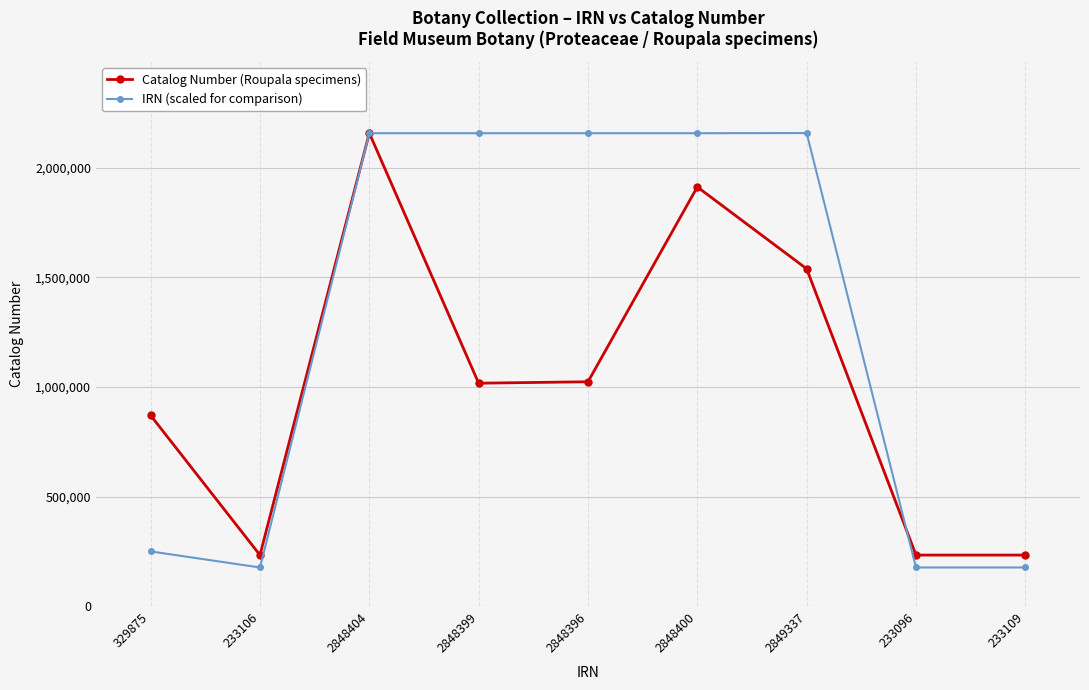

The Catalog Number (Roupala specimens) series shows 1912075.0 at 2848400. True or false?

True